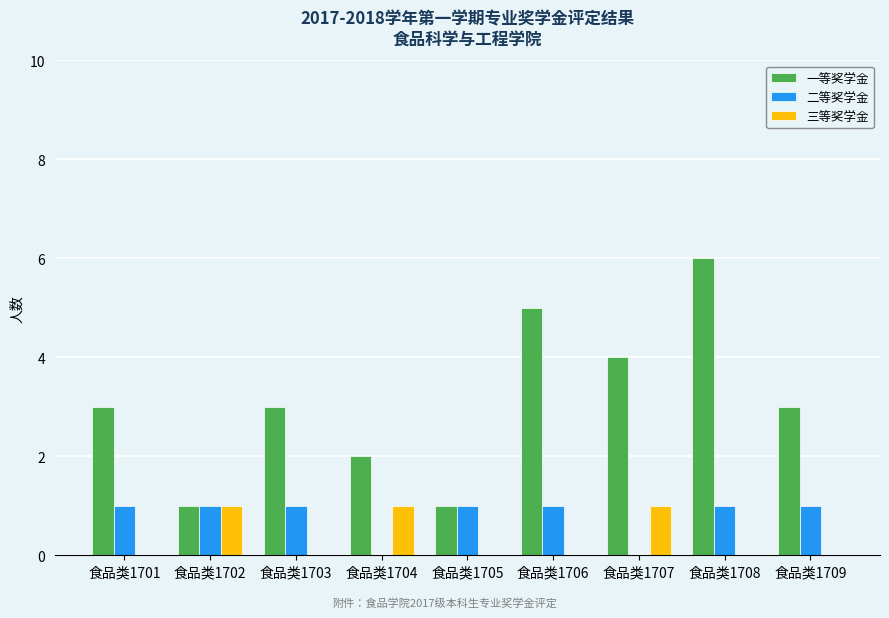

How many groups of bars are there?

9